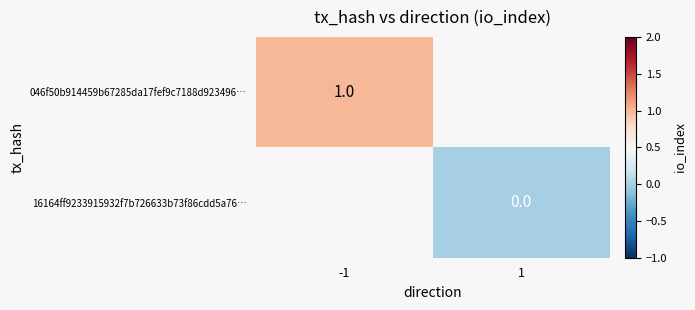

The 046f50b914459b67285da17fef9c7188d923496… series shows 2 at -1. True or false?

False